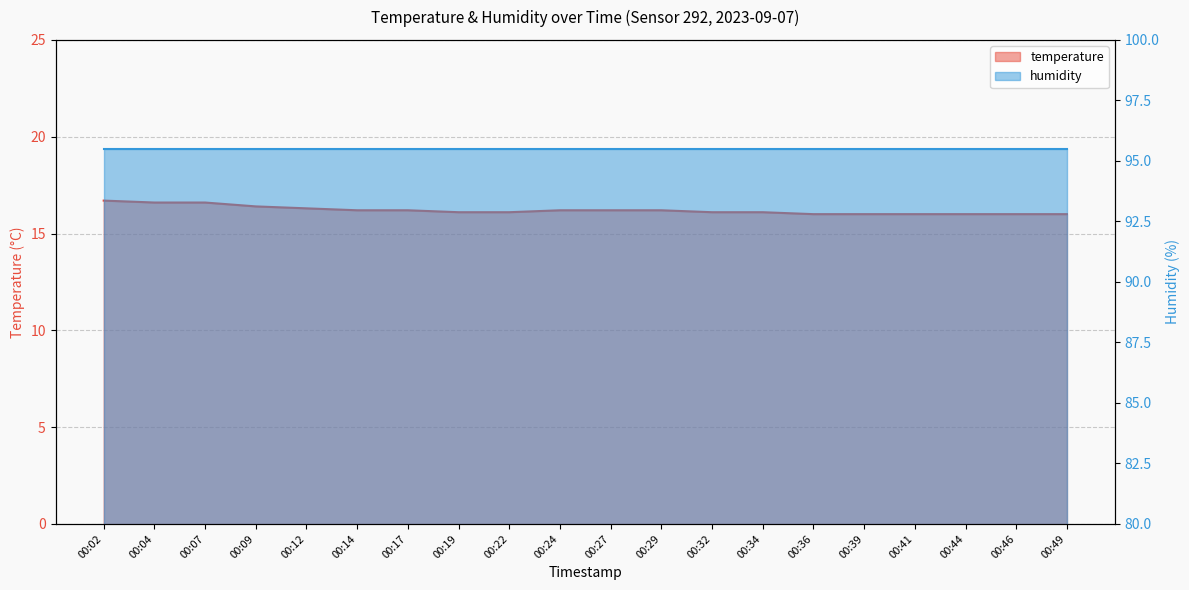

Rank the categories by value from highest to lowest.

00:02, 00:04, 00:07, 00:09, 00:12, 00:14, 00:17, 00:24, 00:27, 00:29, 00:19, 00:22, 00:32, 00:34, 00:36, 00:39, 00:41, 00:44, 00:46, 00:49